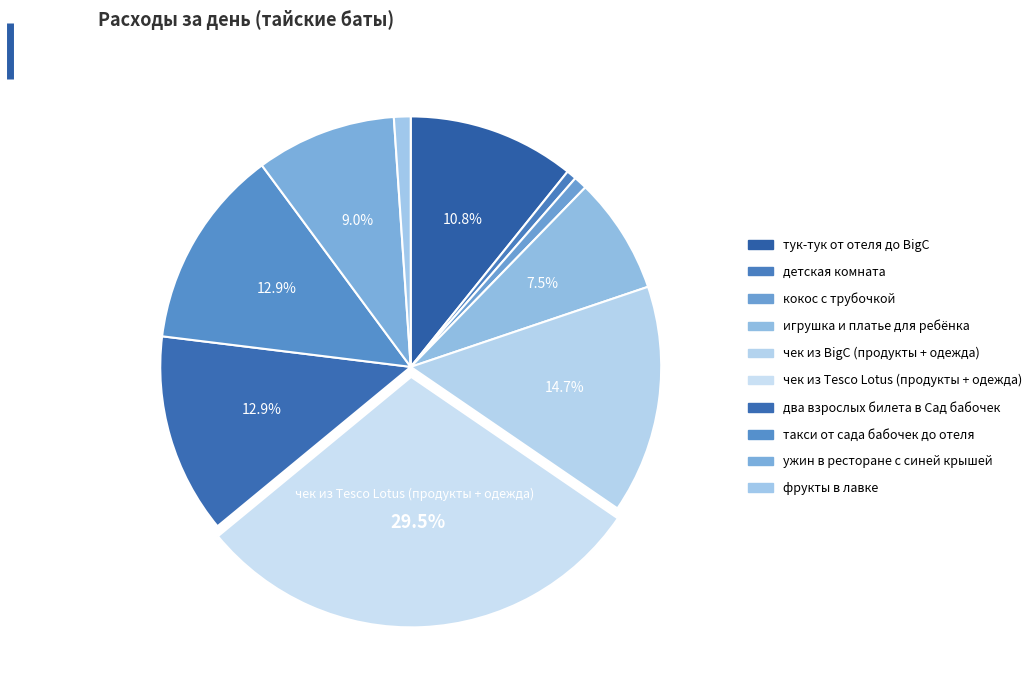

Count the number of slices in the pie.

10